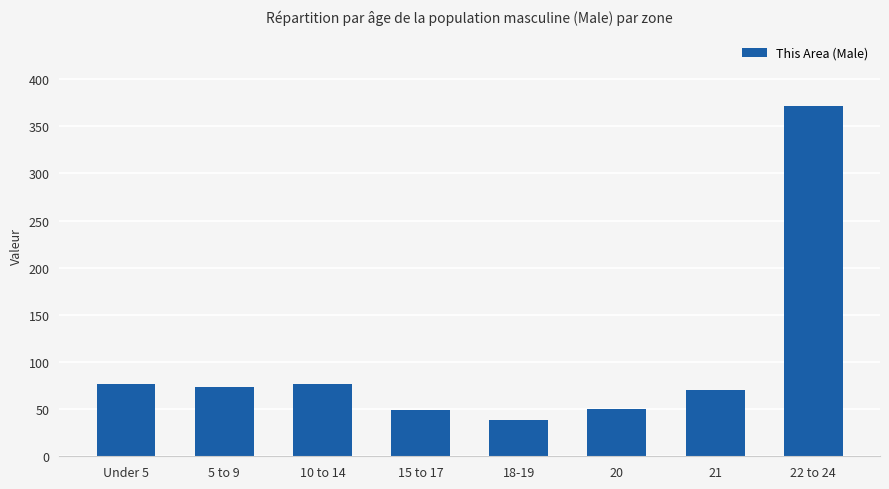

What is the label of the 3rd bar from the left?

10 to 14